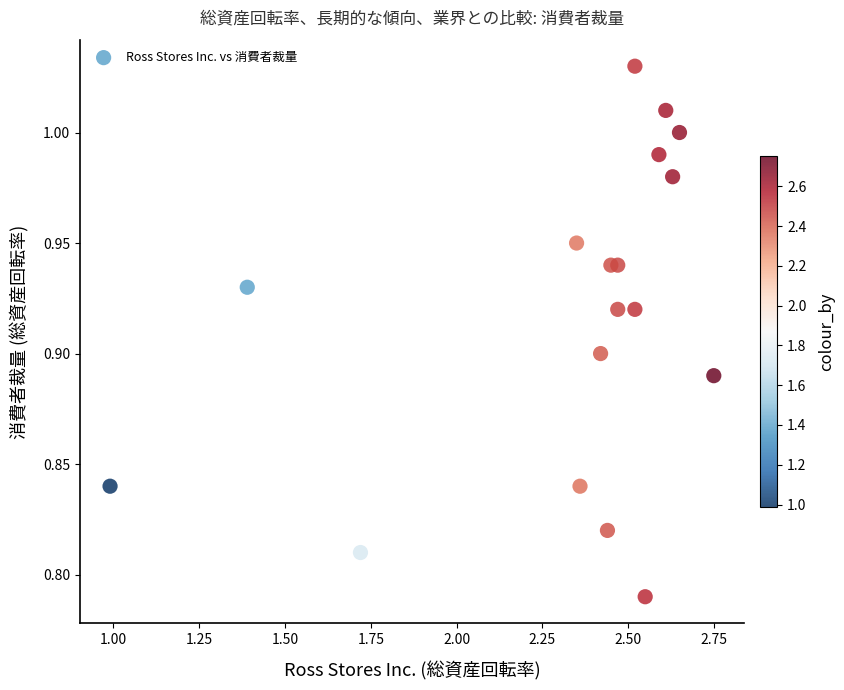

What is the range of X values (max minus min)?

1.8